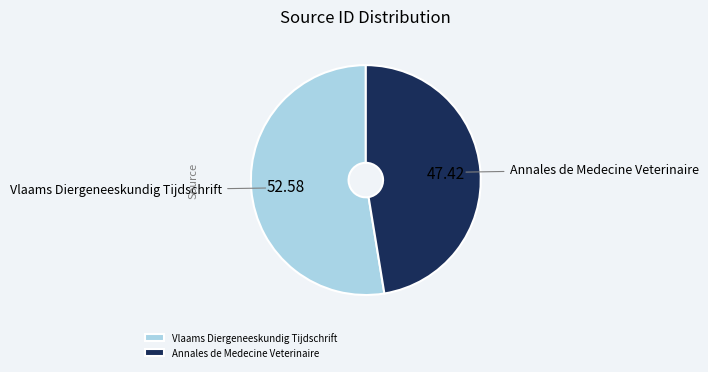

Is the sum of Vlaams Diergeneeskundig Tijdschrift and Annales de Medecine Veterinaire greater than half?

Yes